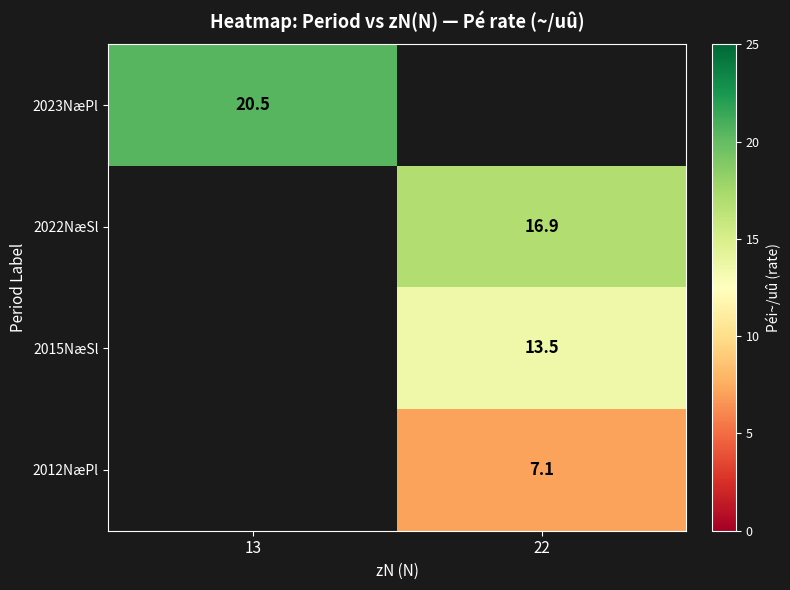

The value of 2012NæPl at 22 is 3.8. True or false?

False